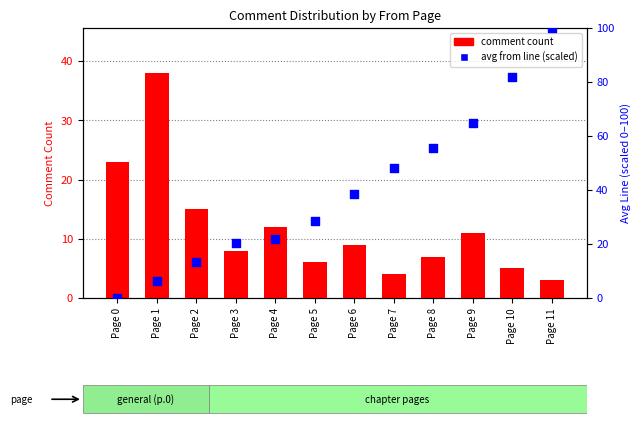

What are all the series names shown in the legend?

comment count, avg from line (scaled)